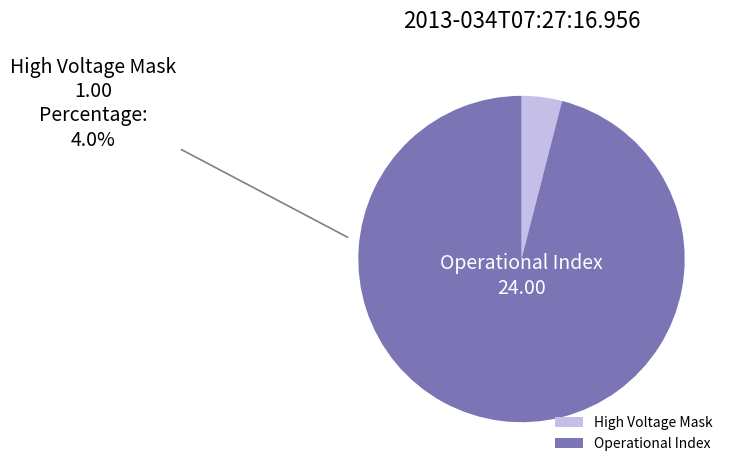

Do Operational Index and High Voltage Mask together represent more than half of the pie?

Yes